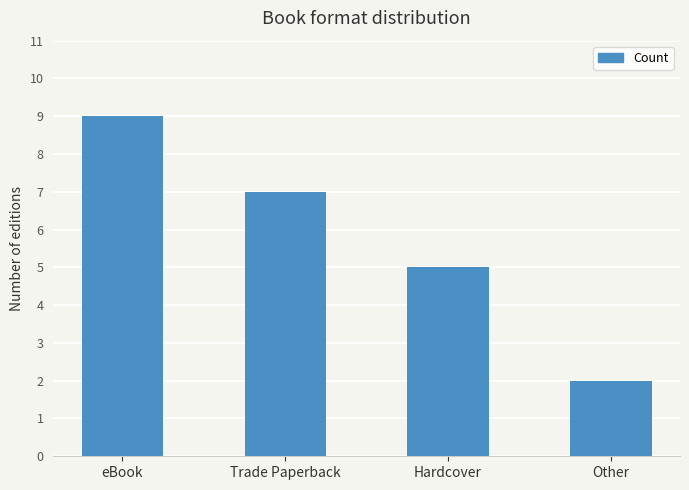

Is it true that the value at Hardcover is 5?

True